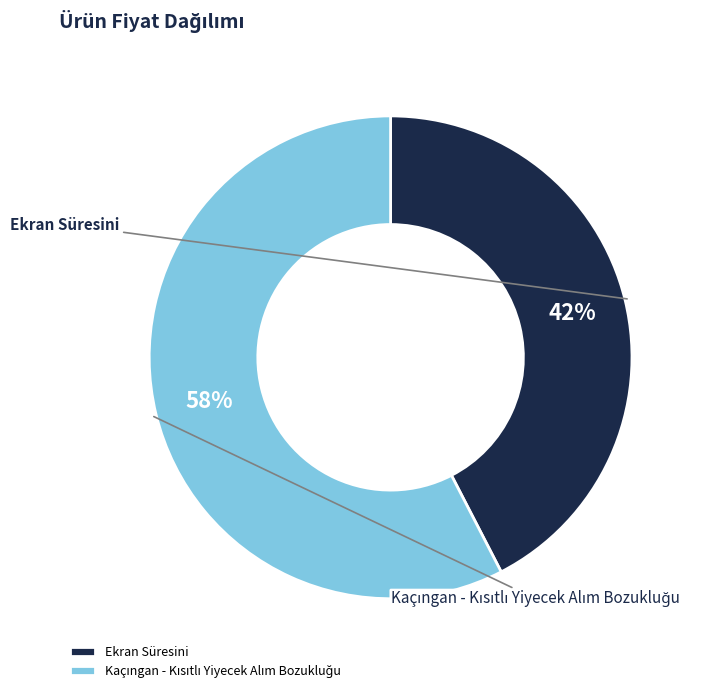

Which category has the biggest portion of the pie?

Kaçıngan - Kısıtlı Yiyecek Alım Bozukluğu